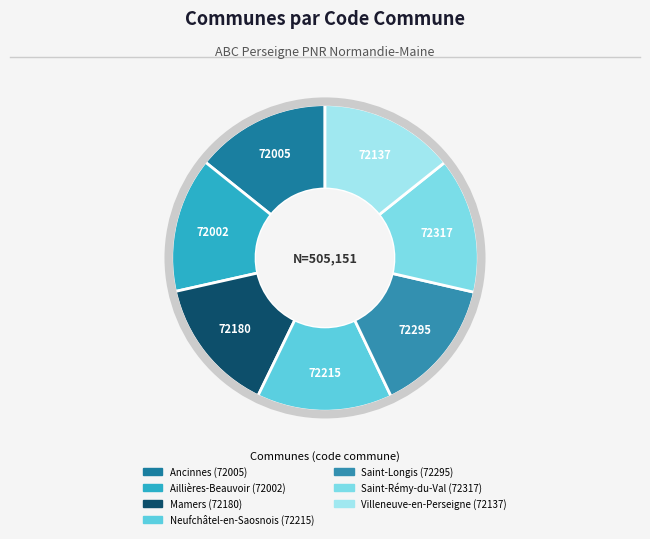

What is the total percentage of Saint-Rémy-du-Val and Villeneuve-en-Perseigne?

28.6%